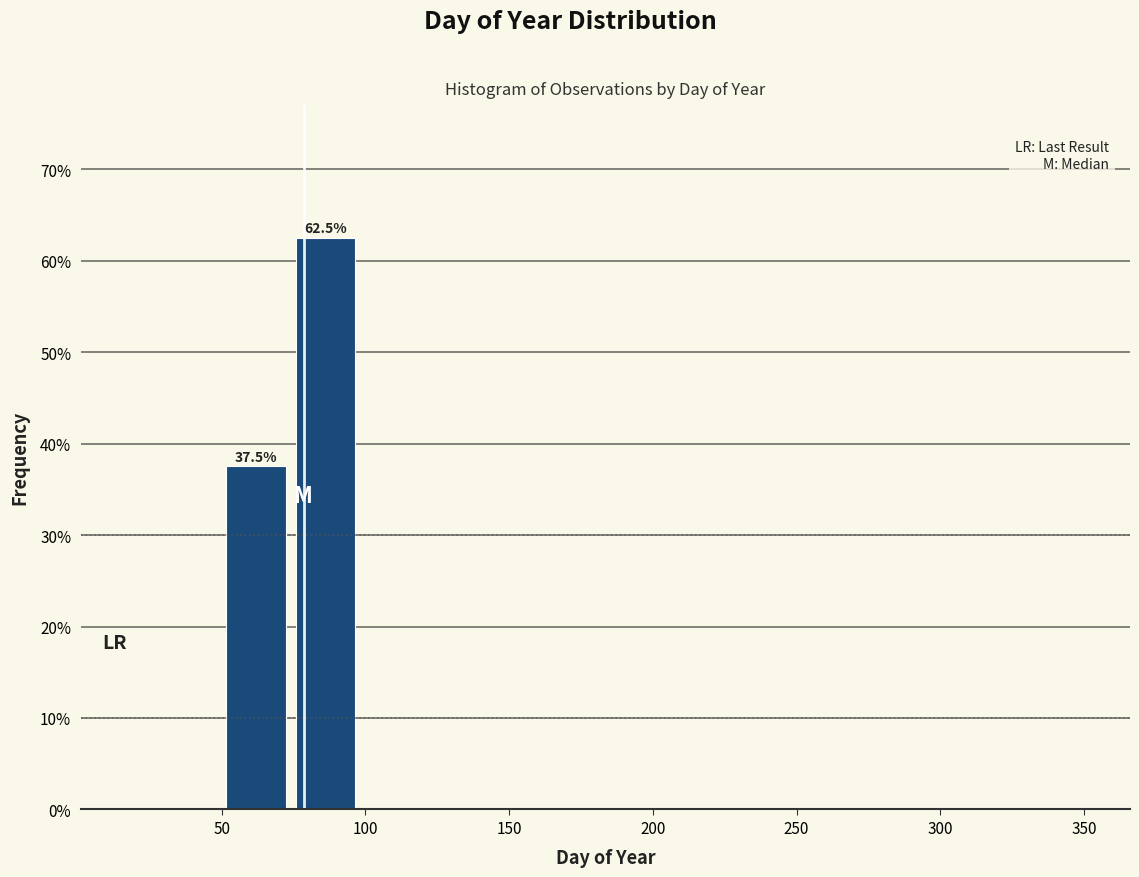

Over which range of the x-axis is the bar tallest?

75 to 100